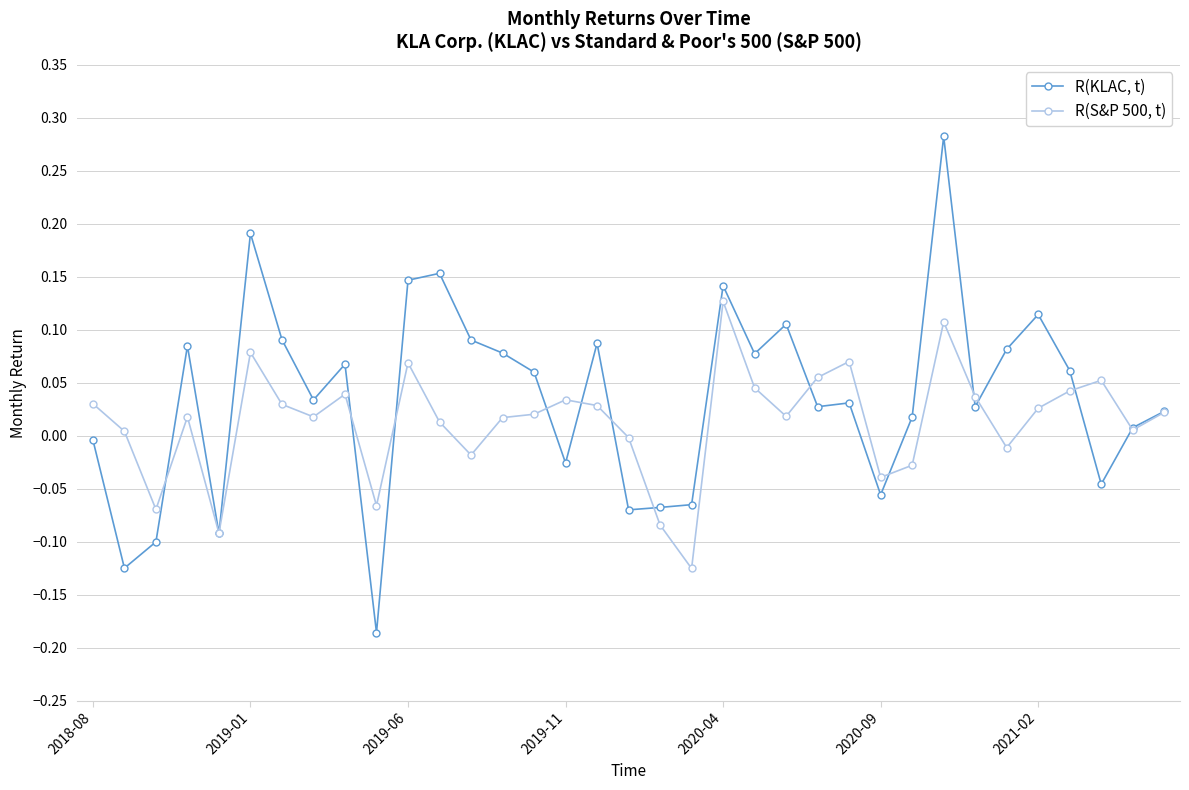

List the series in order of their overall mean, highest first.

R(KLAC, t), R(S&P 500, t)